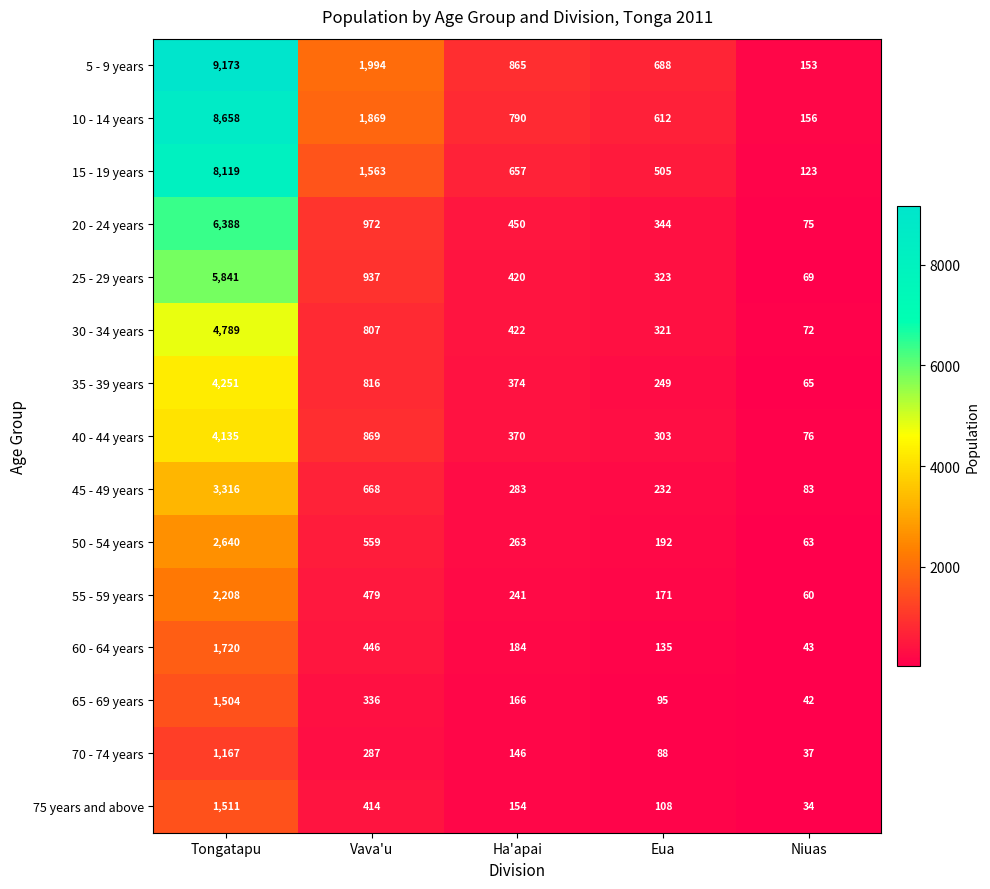

Which series has the largest total across all categories?

5 - 9 years